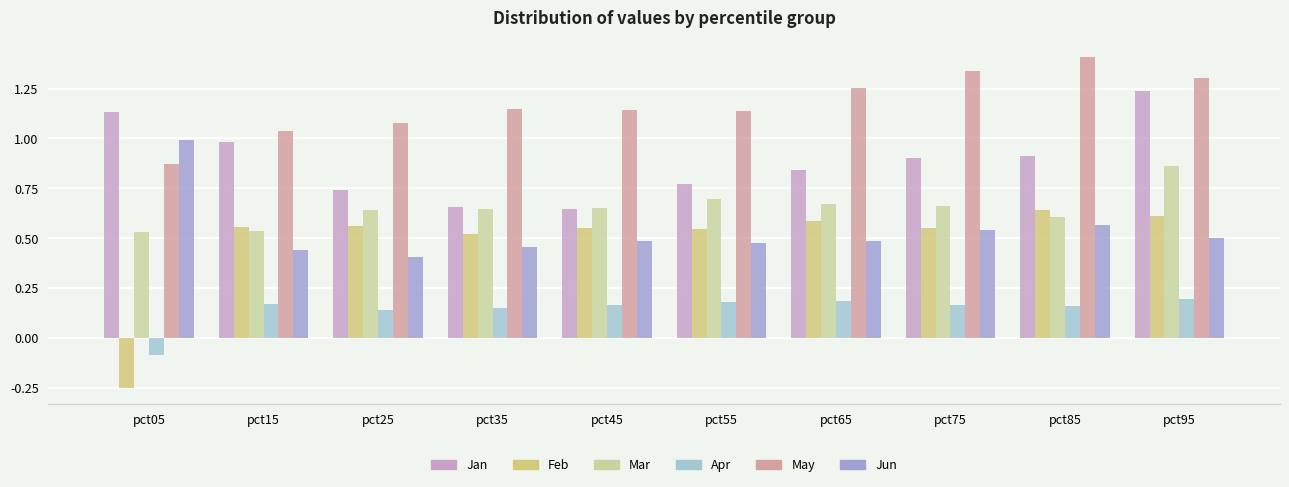

What are all the series names shown in the legend?

Jan, Feb, Mar, Apr, May, Jun